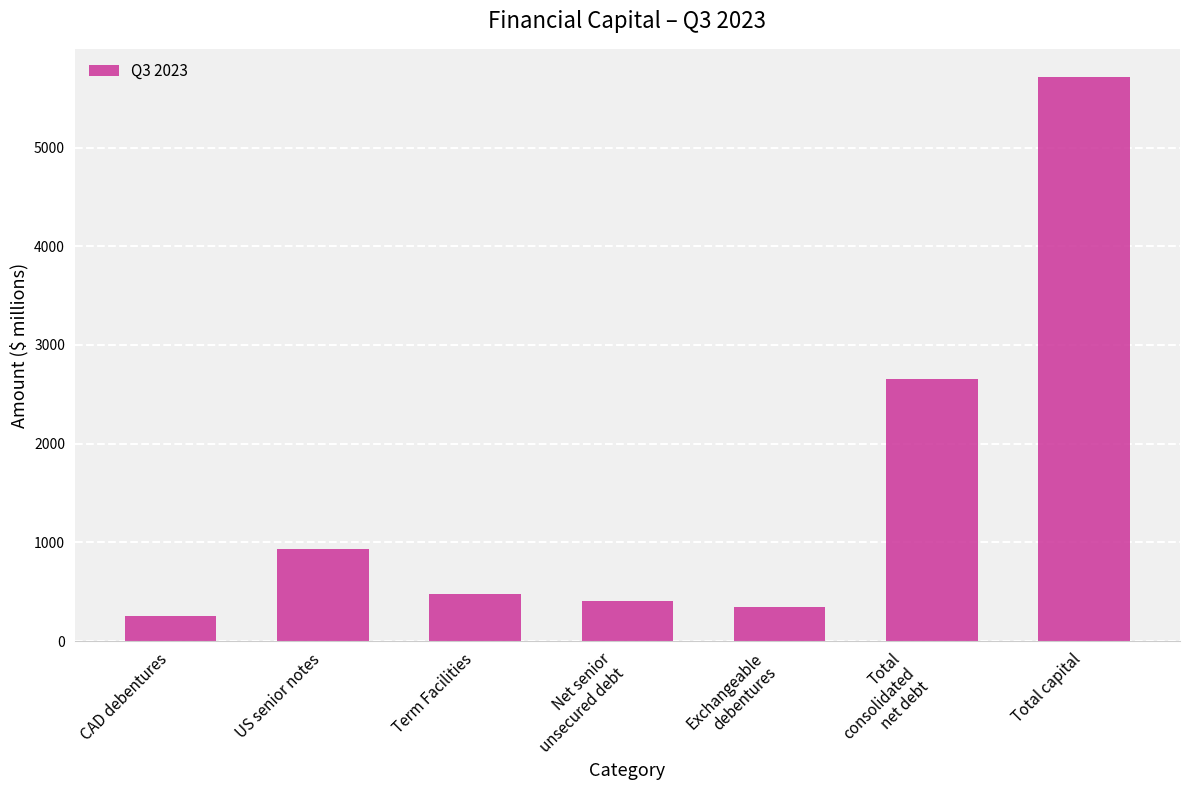

What is the minimum value shown in the chart?

251